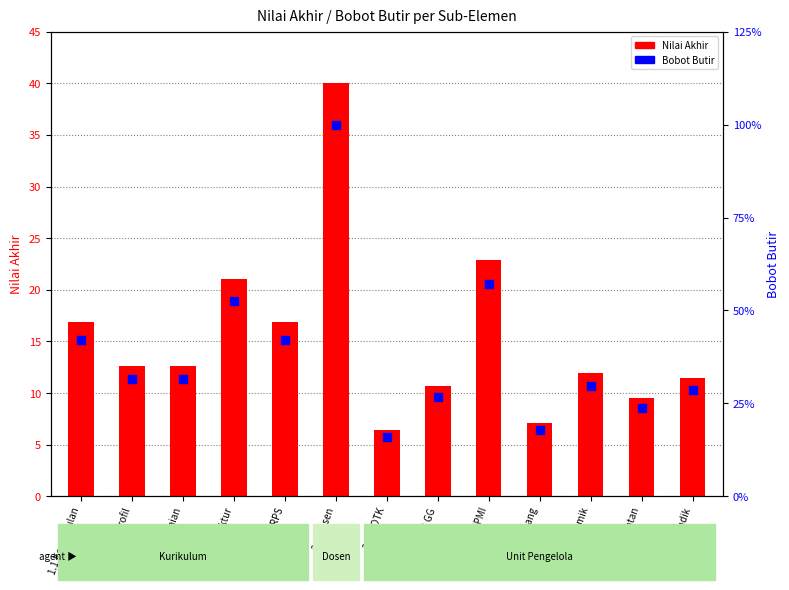

Which has a higher value, 3.4 Tendik or 1.5 RPS?

1.5 RPS